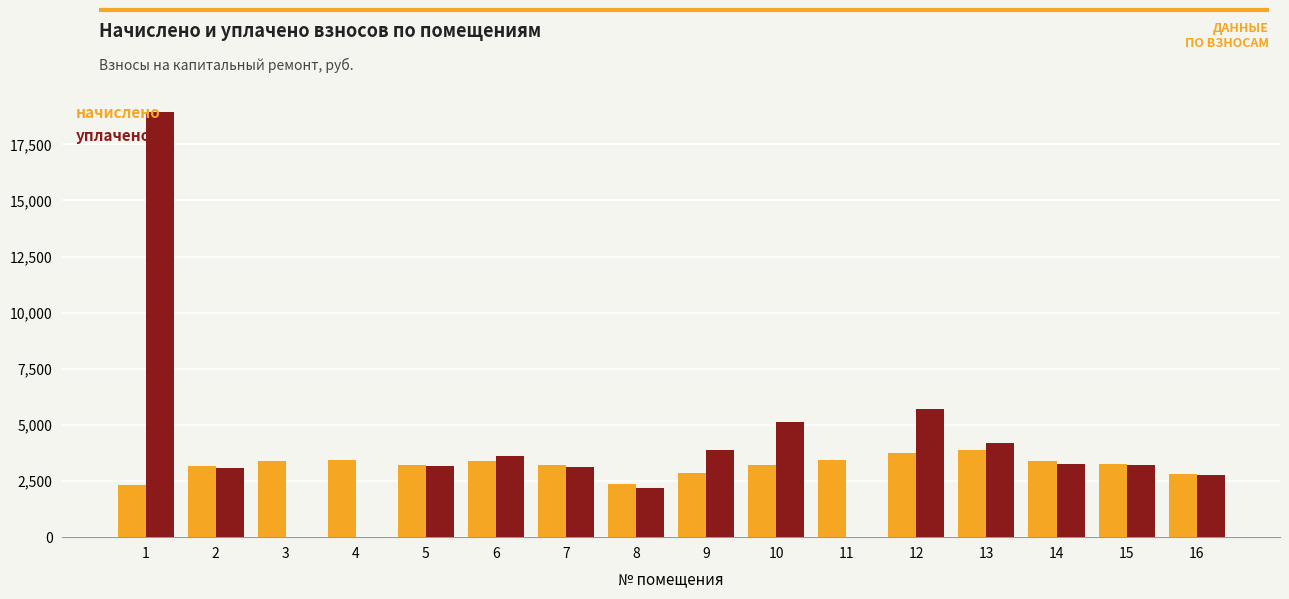

Which series changed the most between 2 and 10?

уплачено